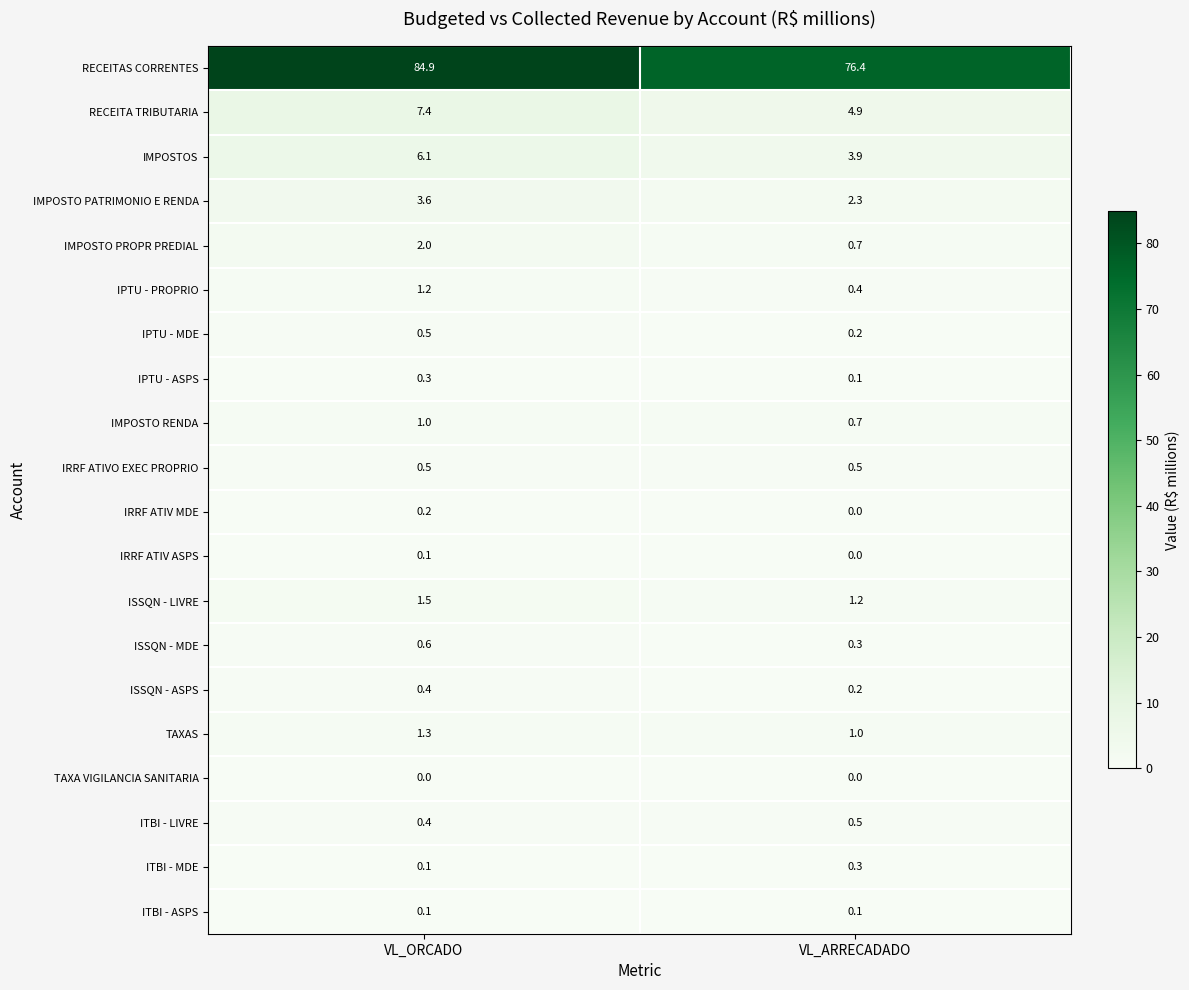

At which category does the chart reach its peak across all series?

VL_ORCADO